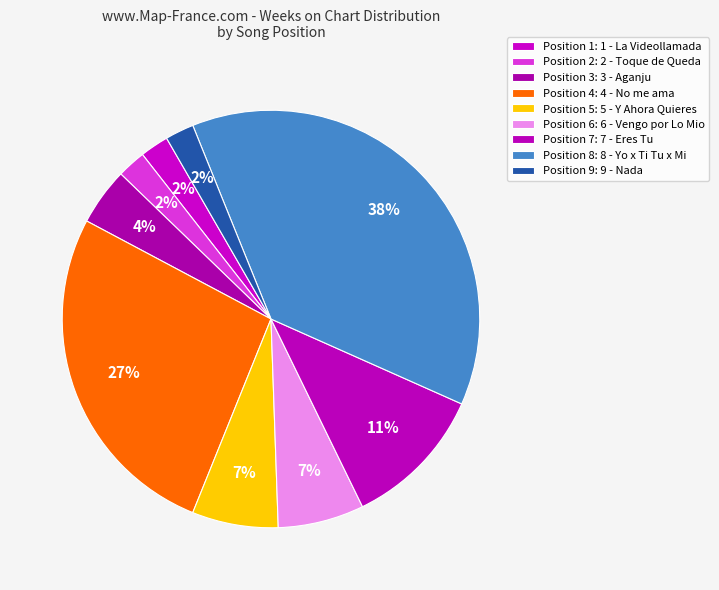

How many slices are in this pie chart?

9